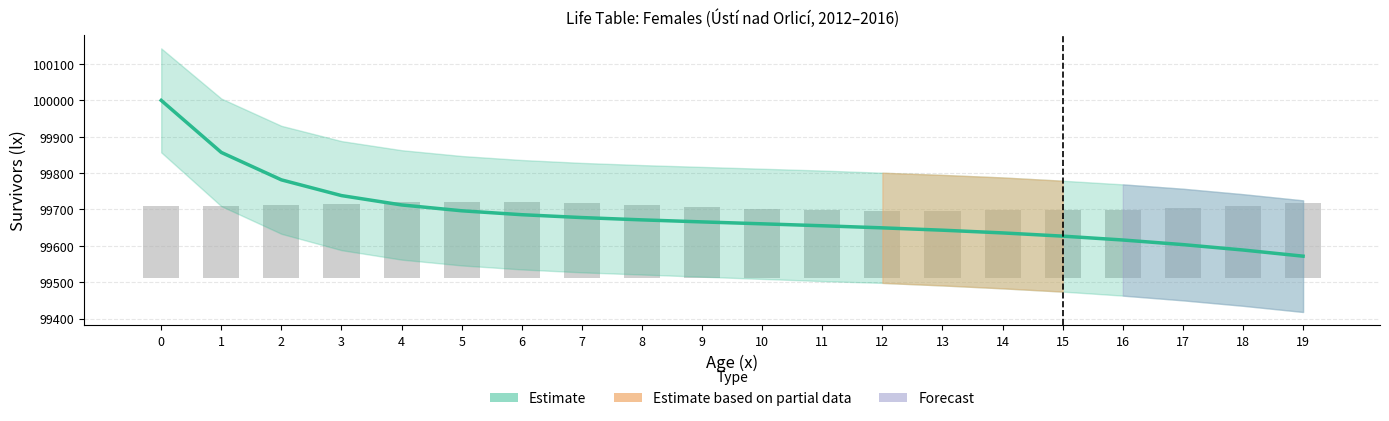

Reading right to left, what are all the values shown in this chart?

Estimate (lx): 99571.5	99588.5	99603.3	99616.0	99626.6	99635.5	99643.0	99649.4	99655.1	99660.5	99665.8	99671.3	99677.7	99685.6	99696.3	99712.4	99738.1	99781.4	99856.8	100000.0
Px (population): 206.0	197.9	191.6	187.9	186.2	185.9	184.5	184.2	186.6	190.6	194.8	200.7	205.4	208.5	209.7	208.3	204.2	201.2	198.0	196.8